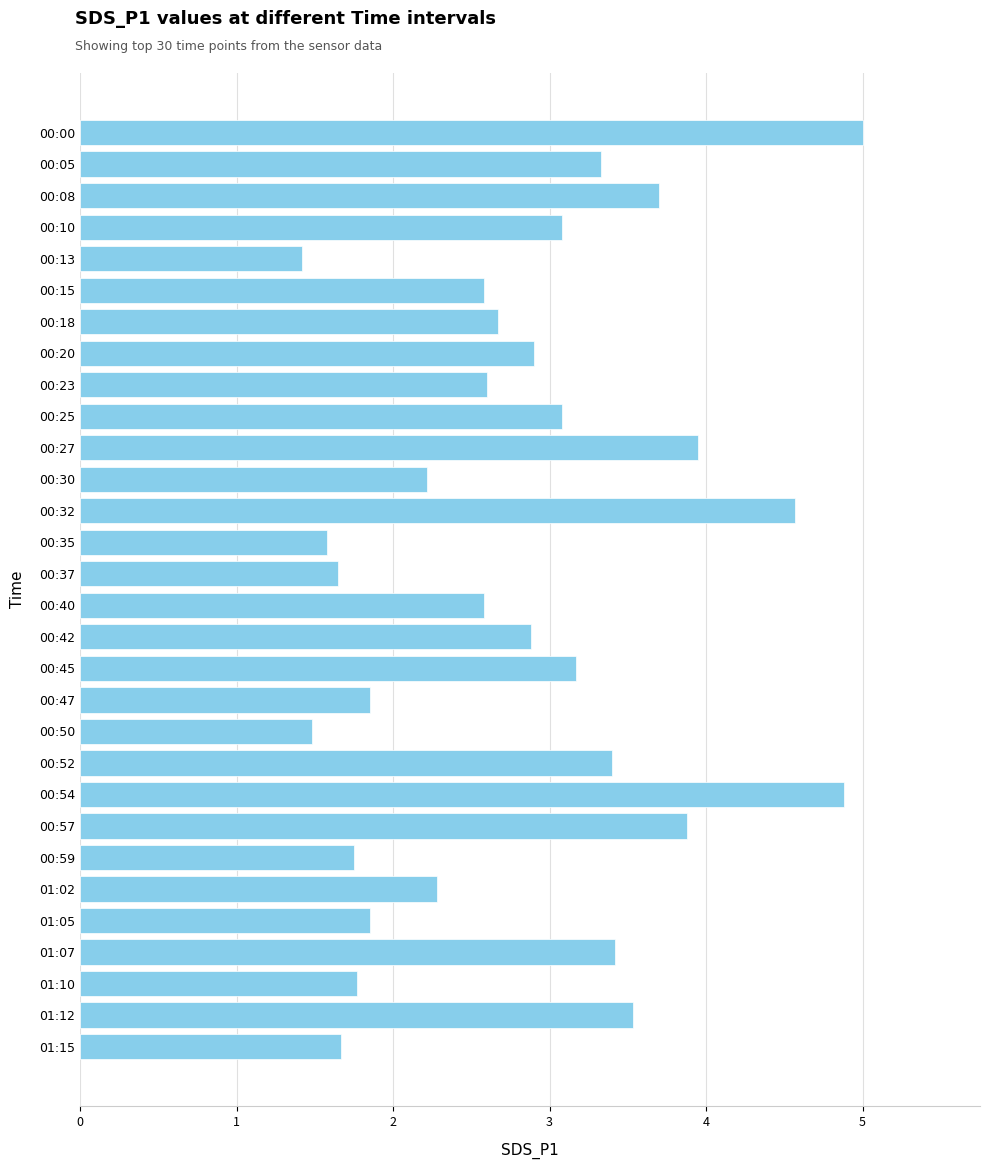

How many bars are there in total?

30